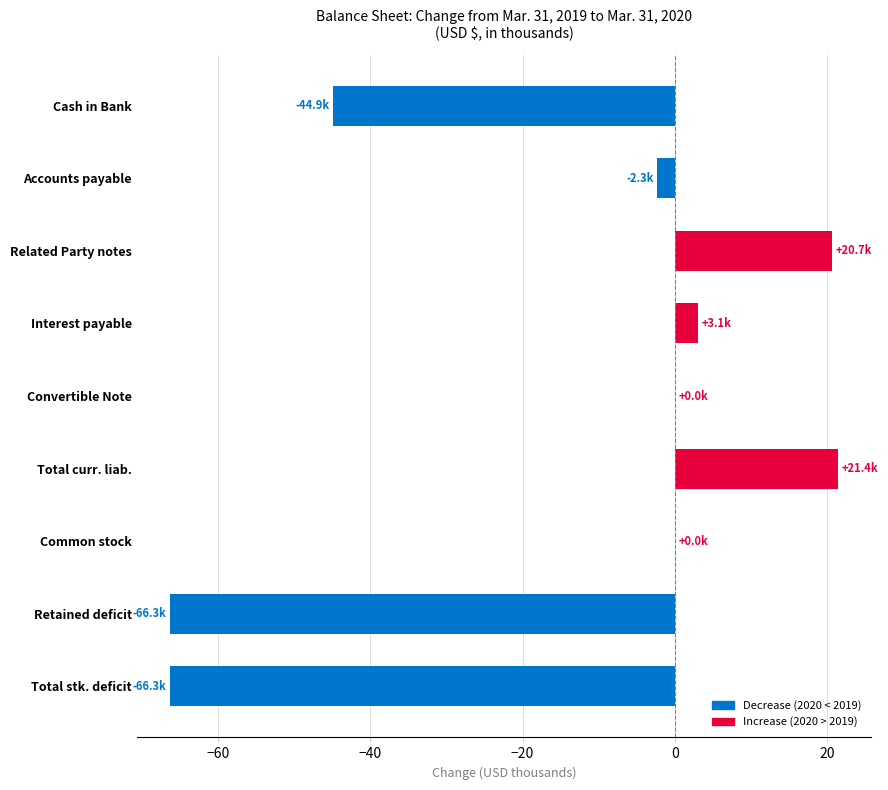

Where is the data nearest to the value -22?

Accounts payable